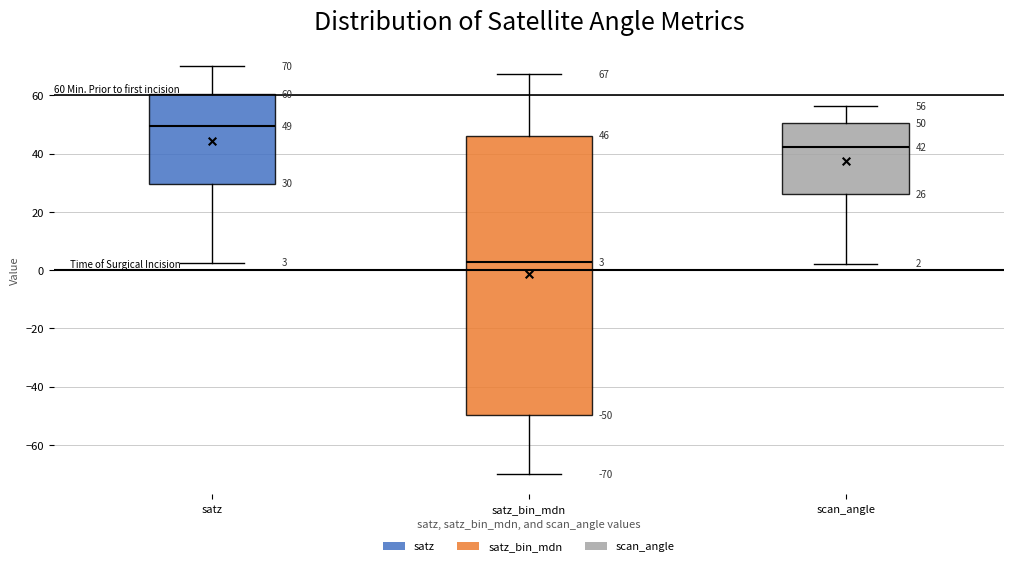

Comparing the boxes themselves (not the whiskers), which one is the tallest?

satz_bin_mdn